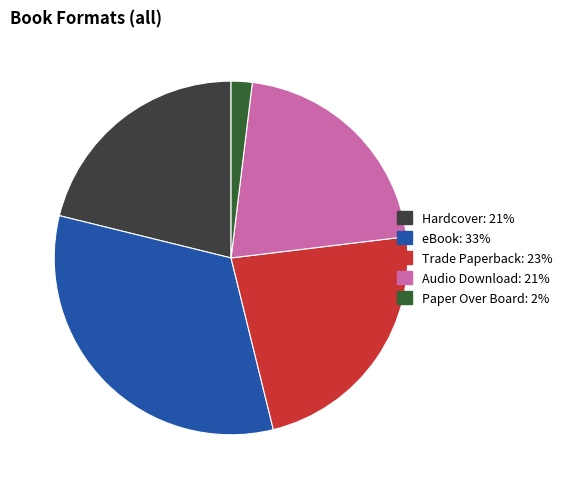

Do Paper Over Board and Trade Paperback together represent more than half of the pie?

No